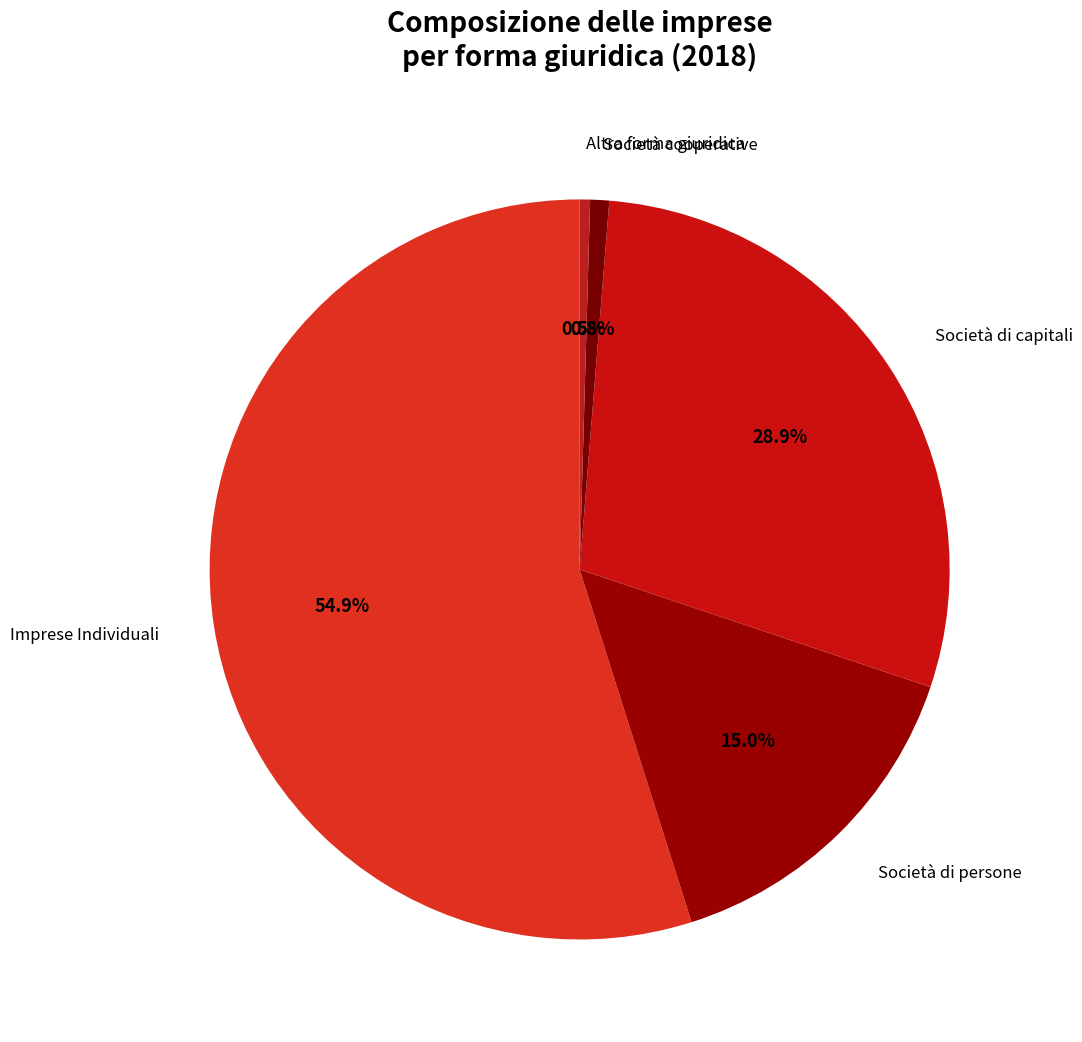

How many slices are in this pie chart?

5